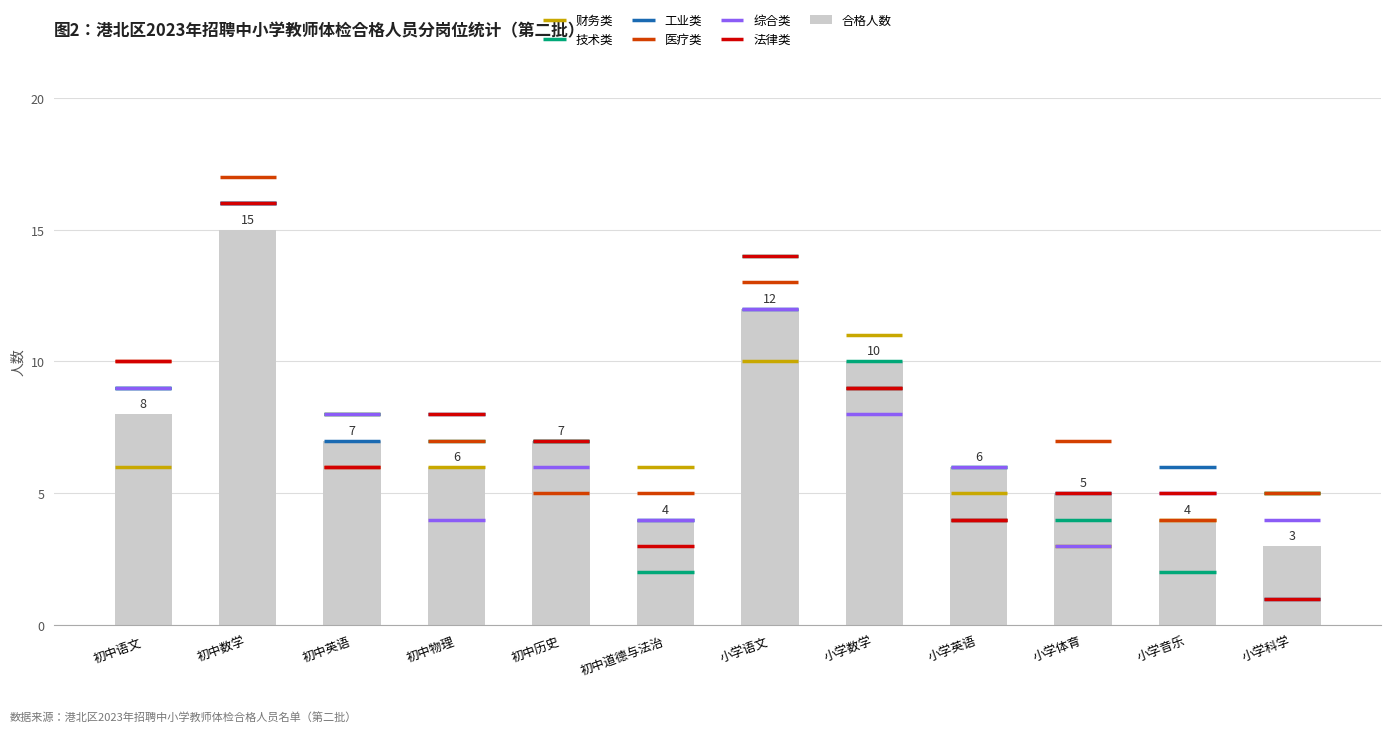

Reading right to left, extract all data points from this chart.

小学科学=3	小学音乐=4	小学体育=5	小学英语=6	小学数学=10	小学语文=12	初中道德与法治=4	初中历史=7	初中物理=6	初中英语=7	初中数学=15	初中语文=8